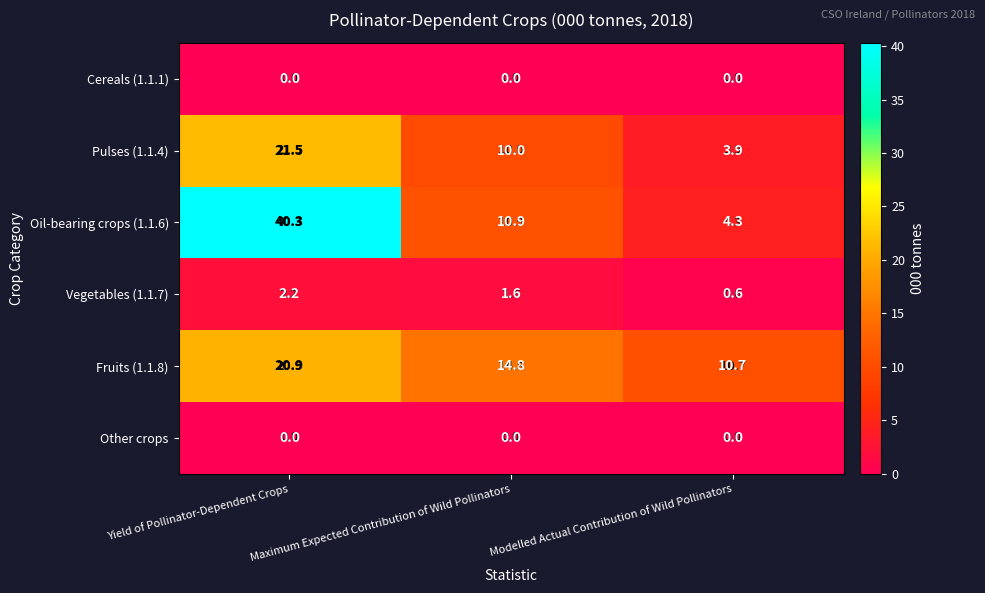

Is it true that Vegetables (1.1.7) equals 0.7 at Yield of Pollinator-Dependent Crops?

False